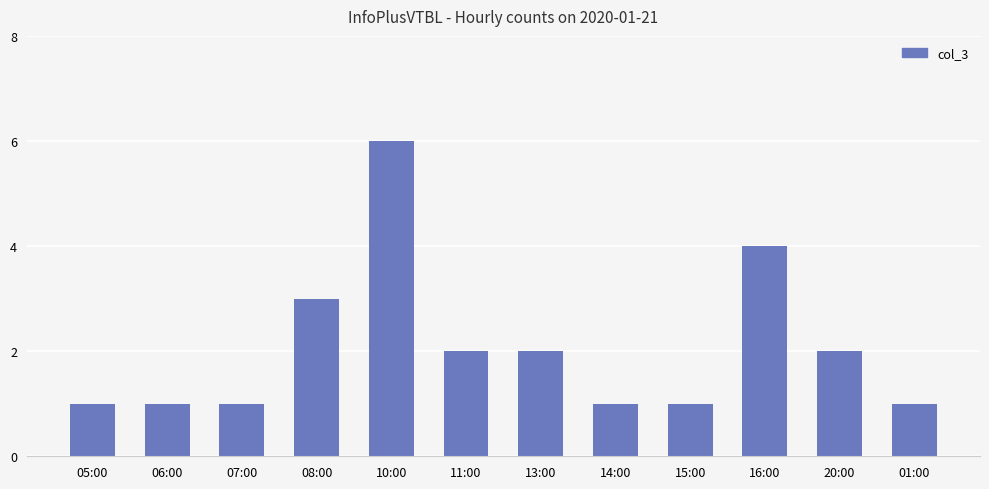

Between 16:00 and 15:00, which is larger?

16:00